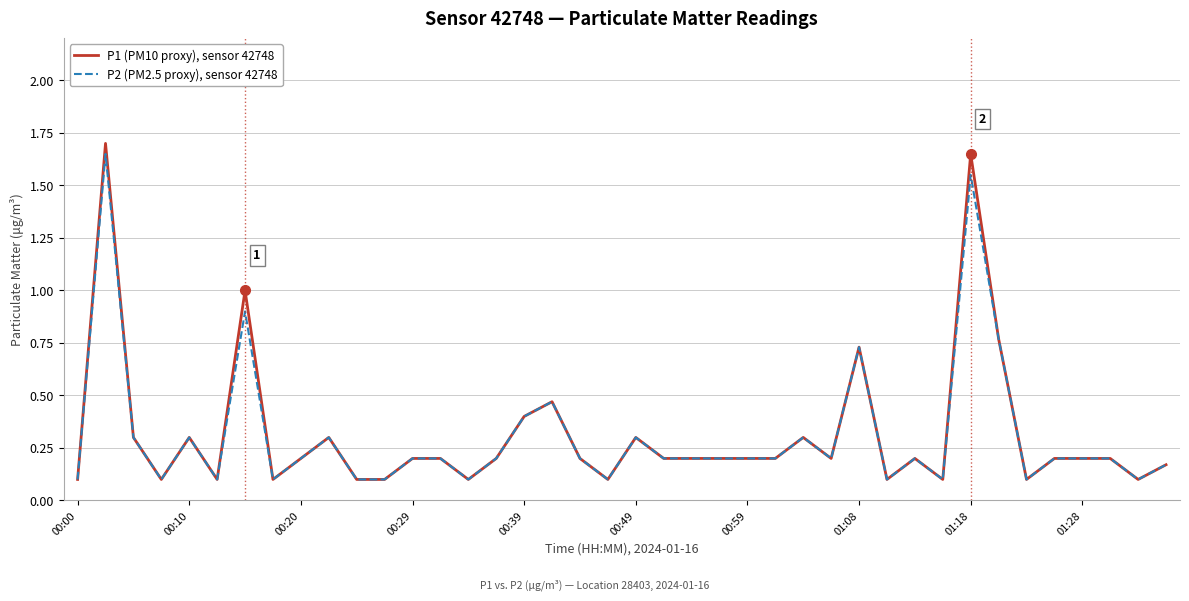

What is the greatest value displayed?

1.7